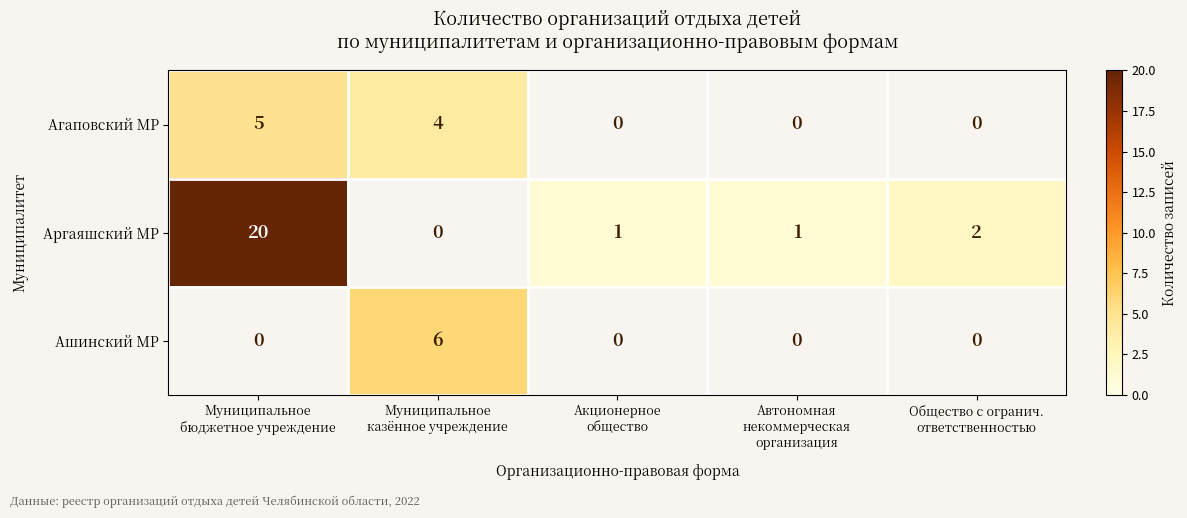

Which category has the highest value across all series?

Муниципальное
бюджетное учреждение